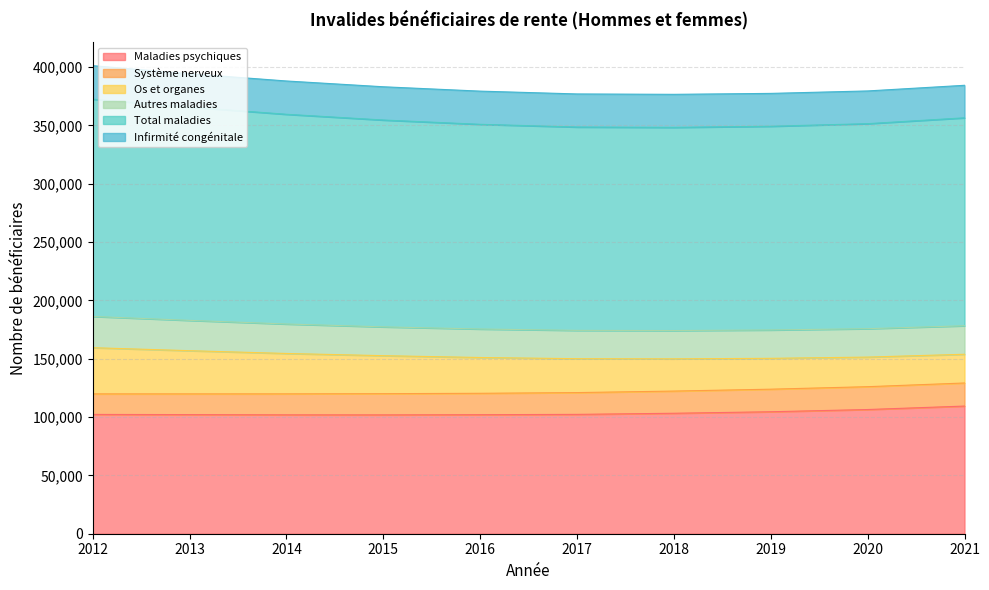

True or false: Infirmité congénitale and Total maladies cross at least once.

False